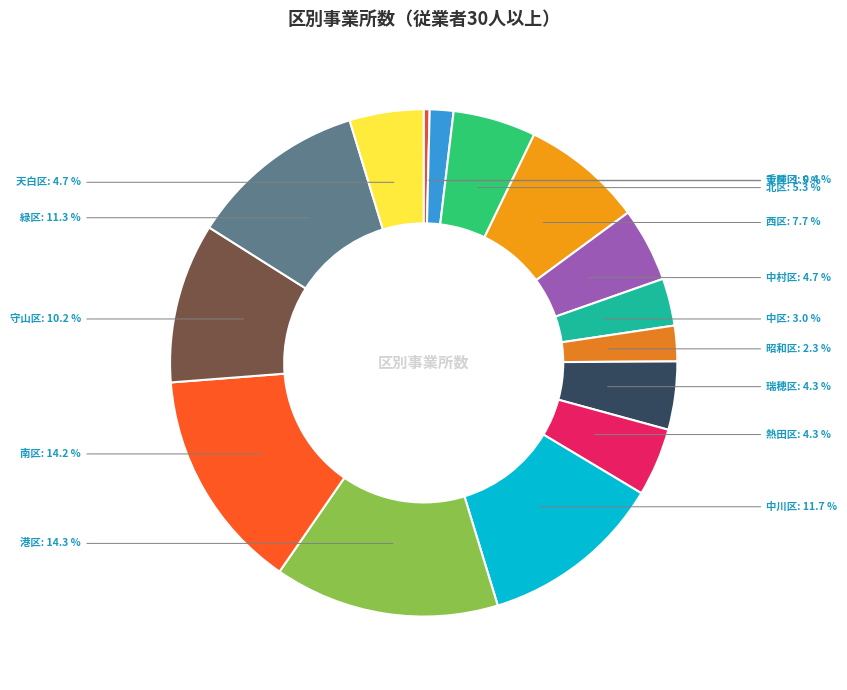

What percentage is the 緑区 slice, to the nearest percent?

11%